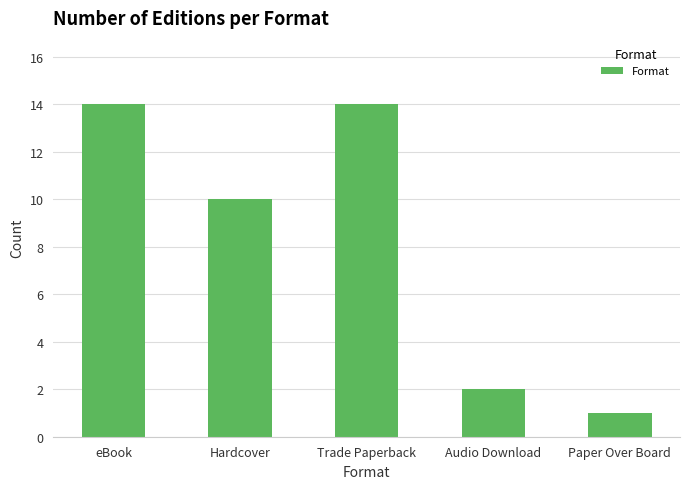

What is the approximate value at Trade Paperback, to the nearest 10?

10